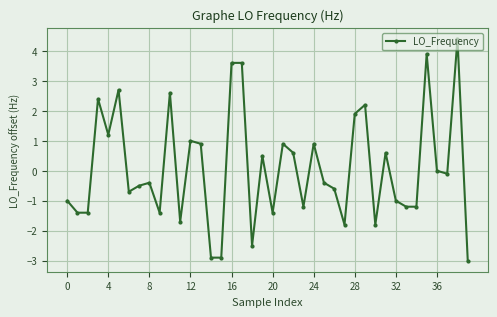

What is the average value?

0.1